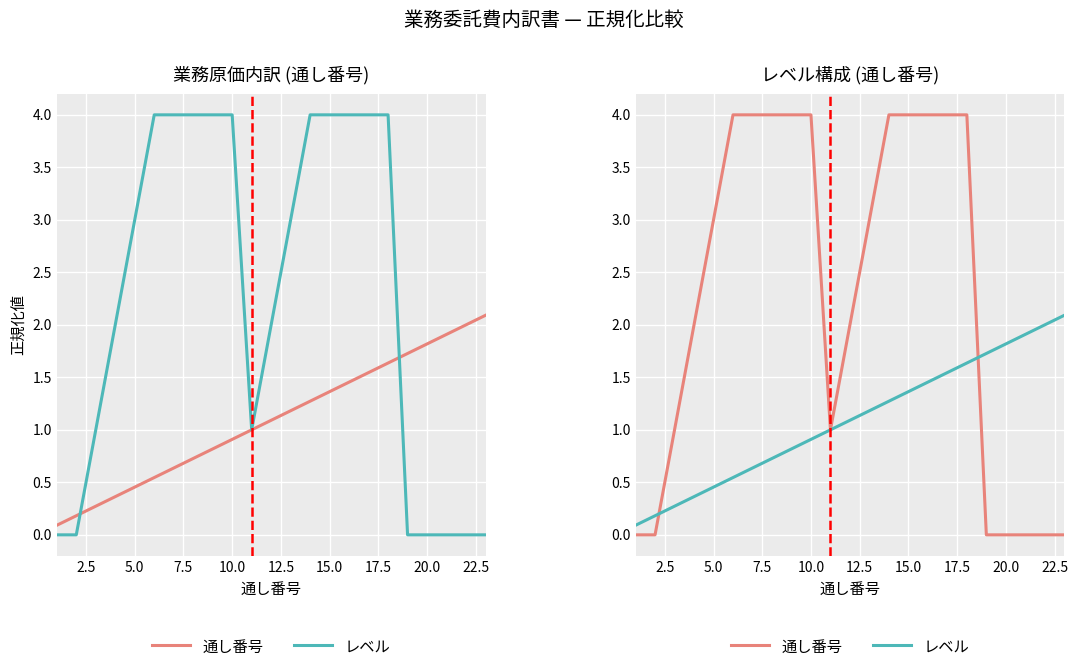

Which series has the widest spread of values?

通し番号